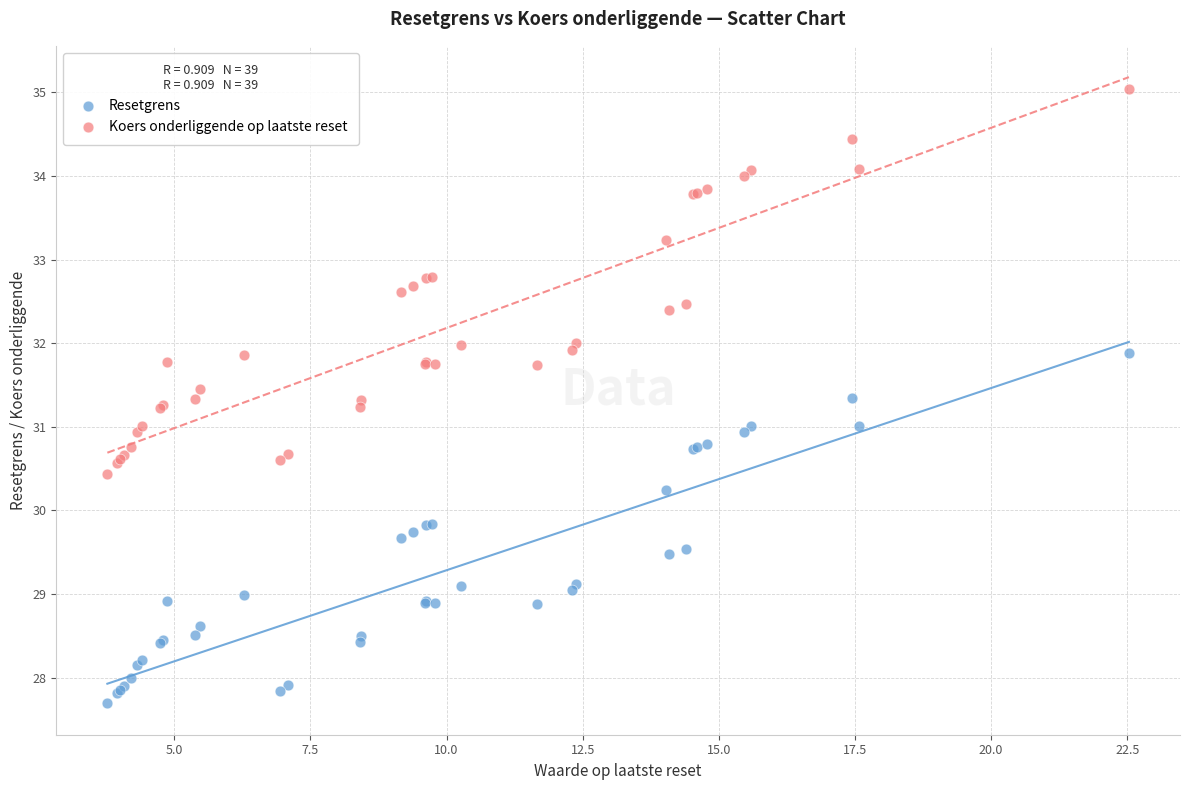

Which series reaches the minimum Y coordinate?

Resetgrens